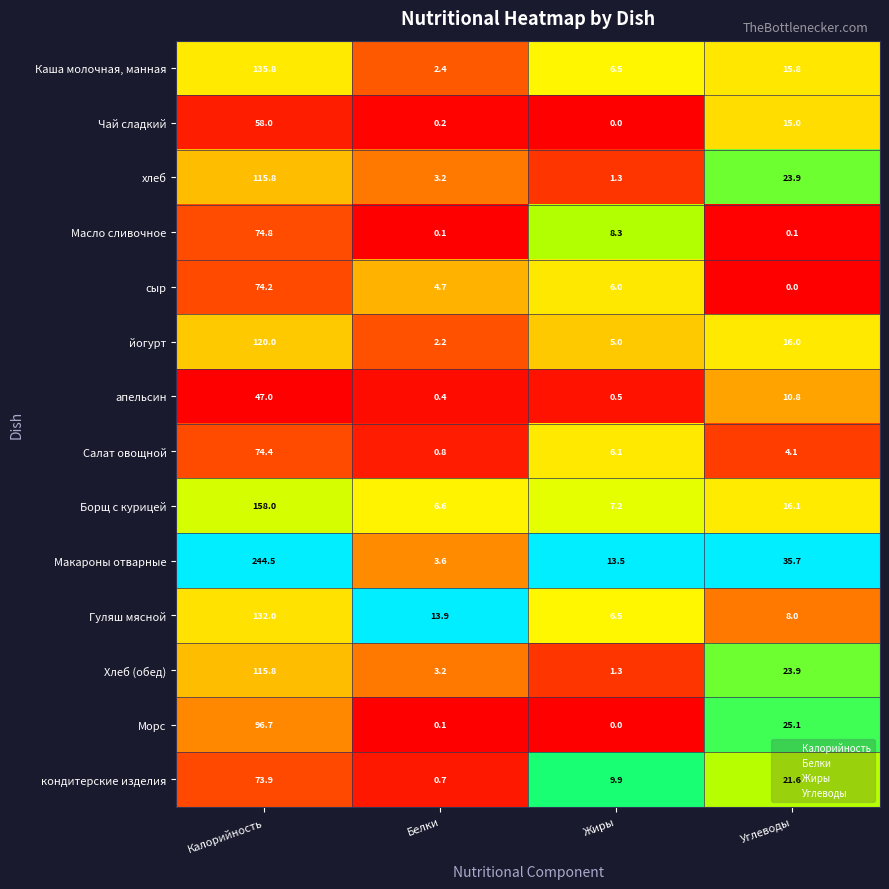

At which label is апельсин closest to 23?

Углеводы